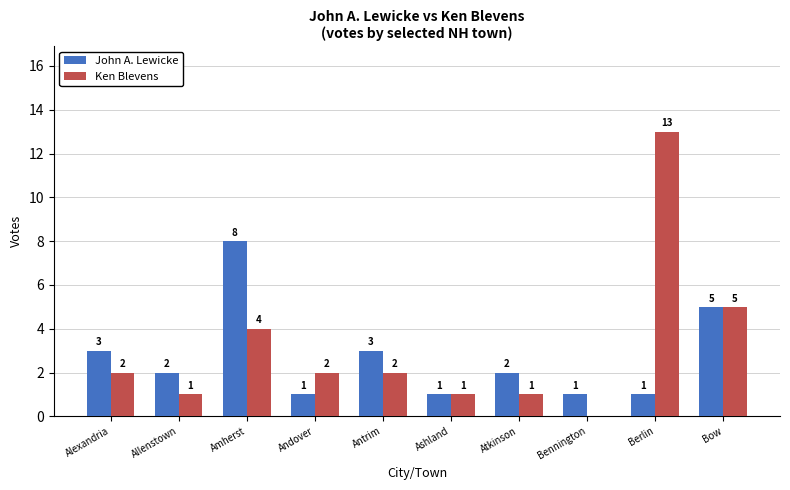

Between Amherst and Berlin, which series saw the biggest shift?

Ken Blevens